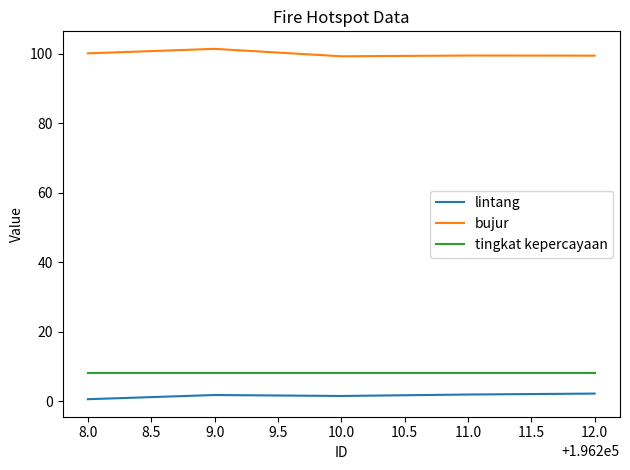

Rank the series by their maximum value, from lowest to highest.

lintang, tingkat kepercayaan, bujur